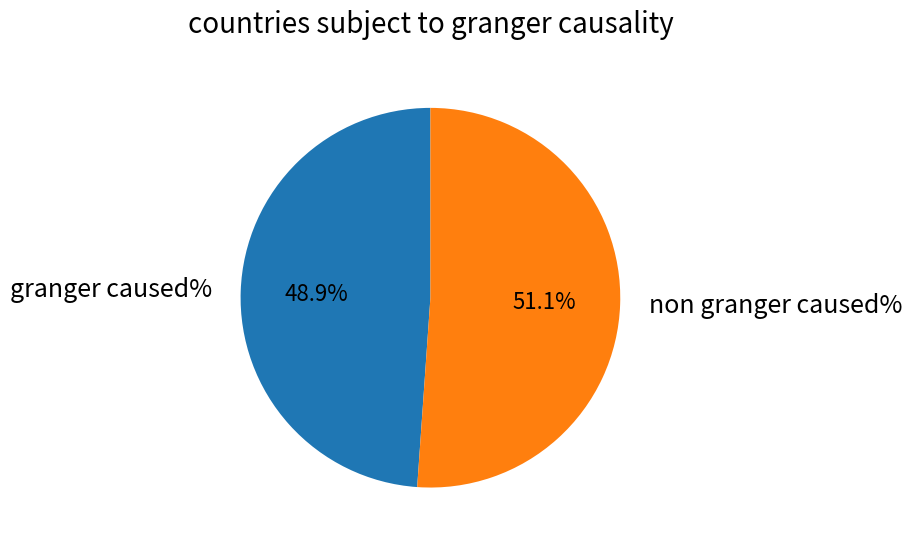

Which slice is the largest?

non granger caused%